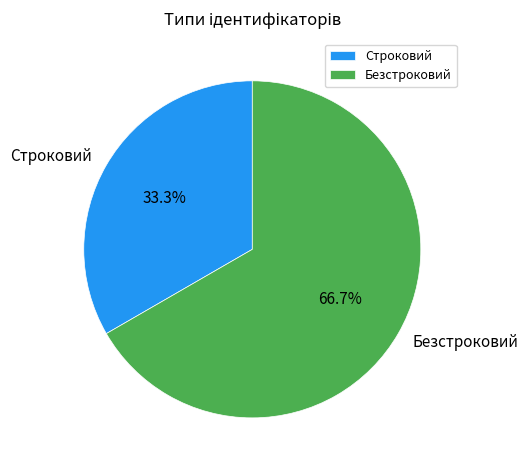

Which category has the smallest portion of the pie?

Строковий